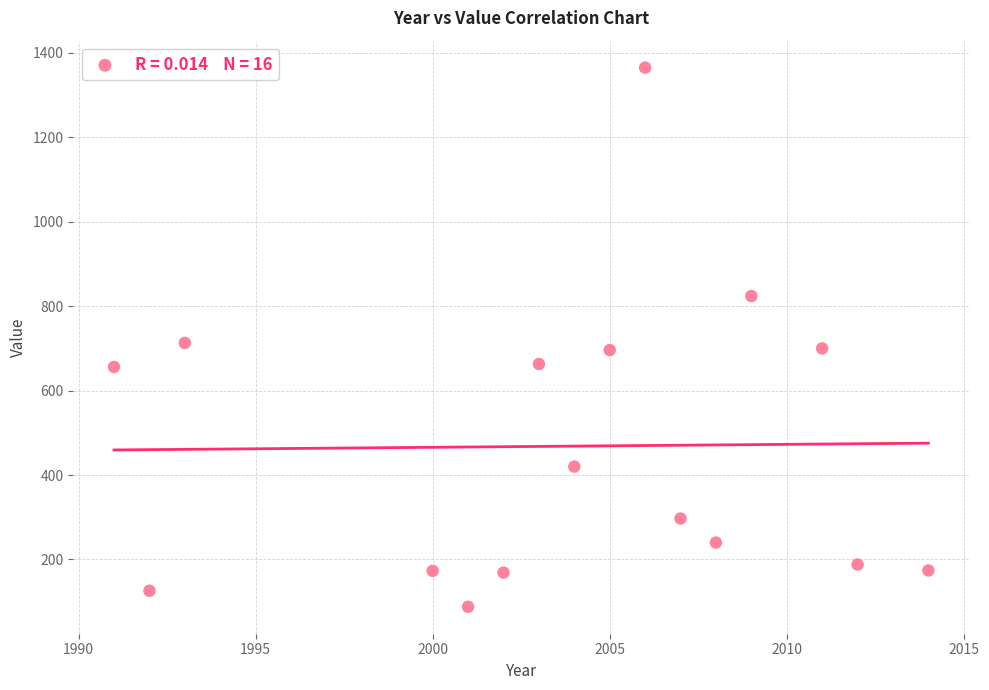

What is the range of Y values (max minus min)?

1277